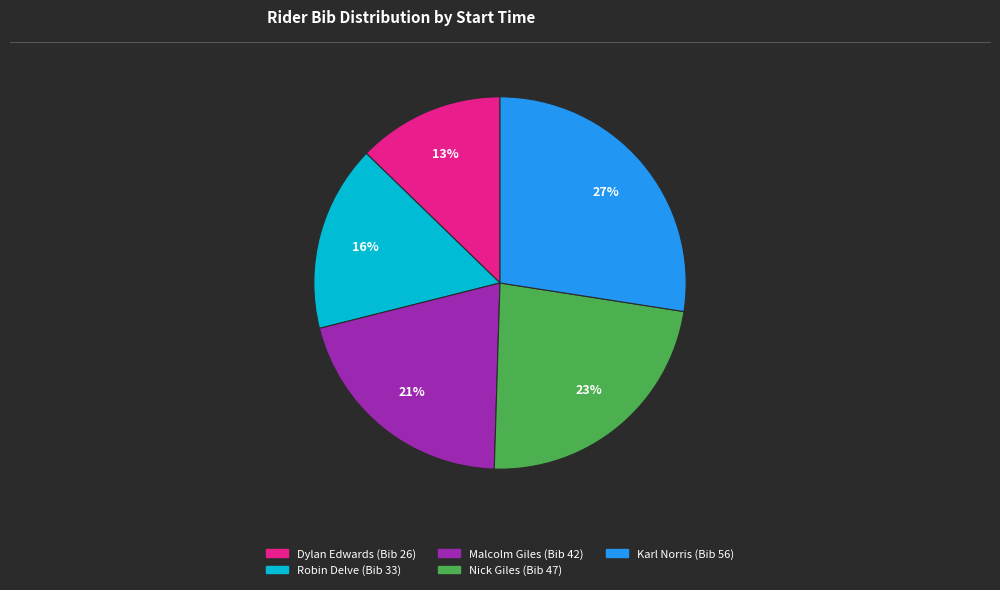

How many segments does this pie chart have?

5